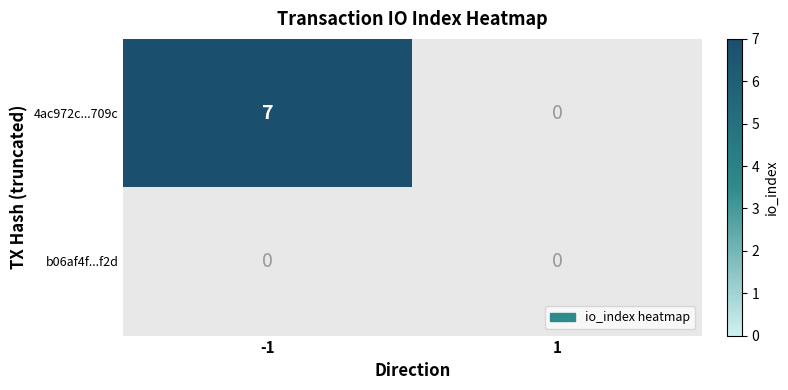

Count the number of data series in this chart.

2